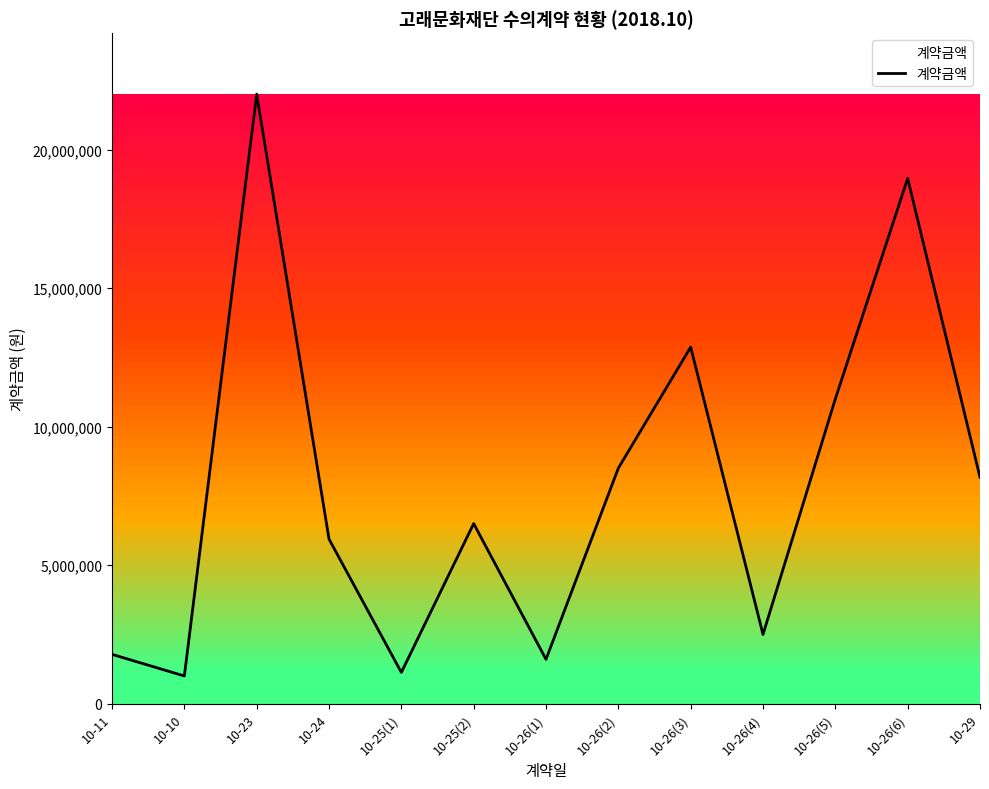

What is the difference between the values at 10-10 and 10-26(1)?

600000